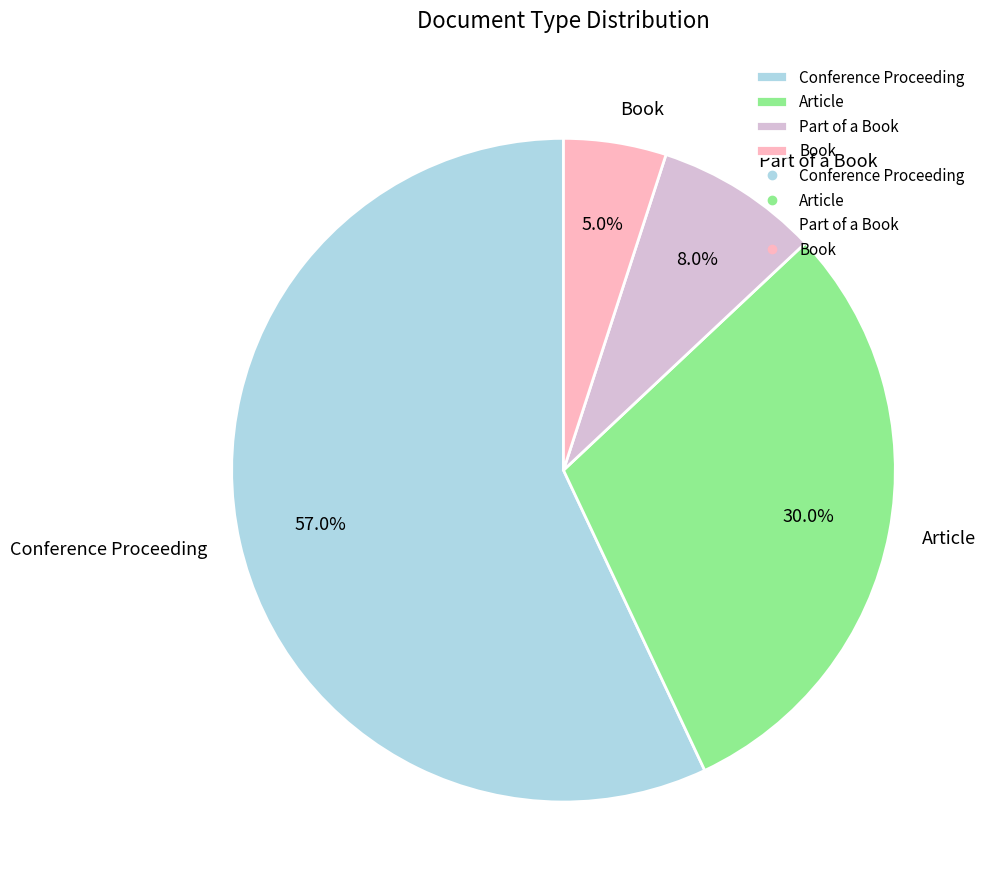

What percentage do Conference Proceeding and Article together represent?

87.0%